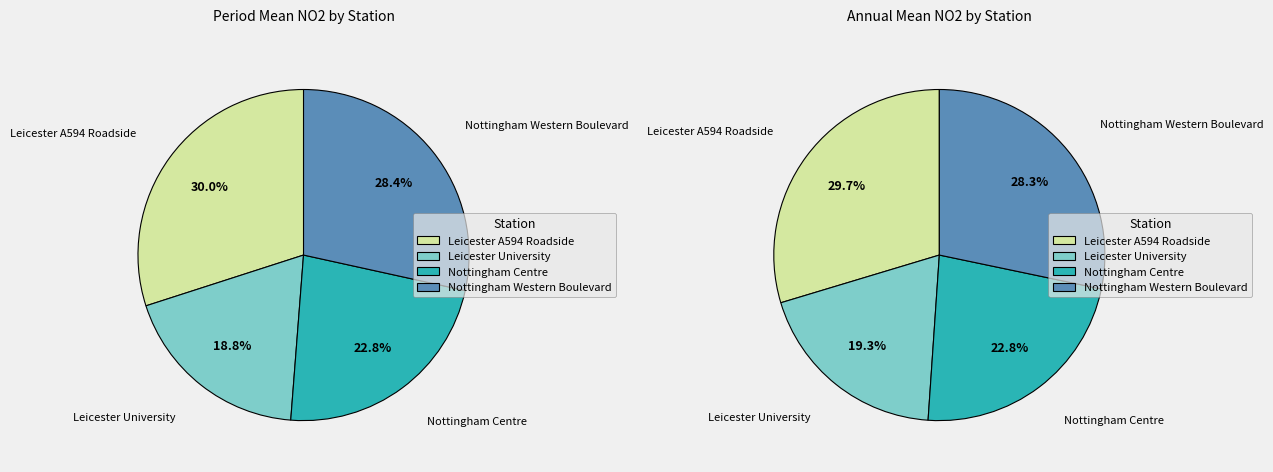

Rank the categories by Annual Mean value from highest to lowest.

Leicester A594 Roadside, Nottingham Western Boulevard, Nottingham Centre, Leicester University